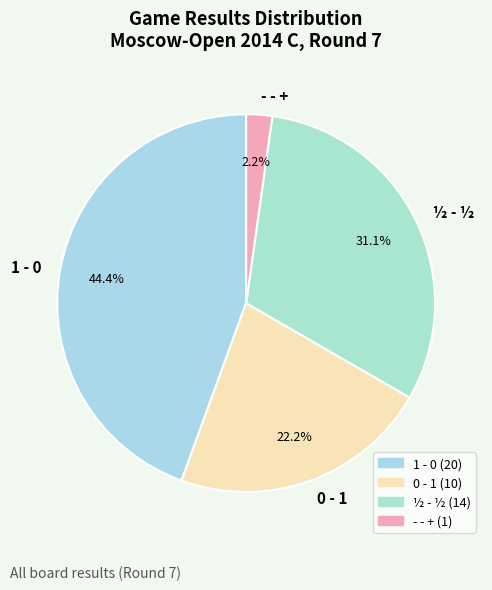

Do ½ - ½ and 1 - 0 together represent more than half of the pie?

Yes